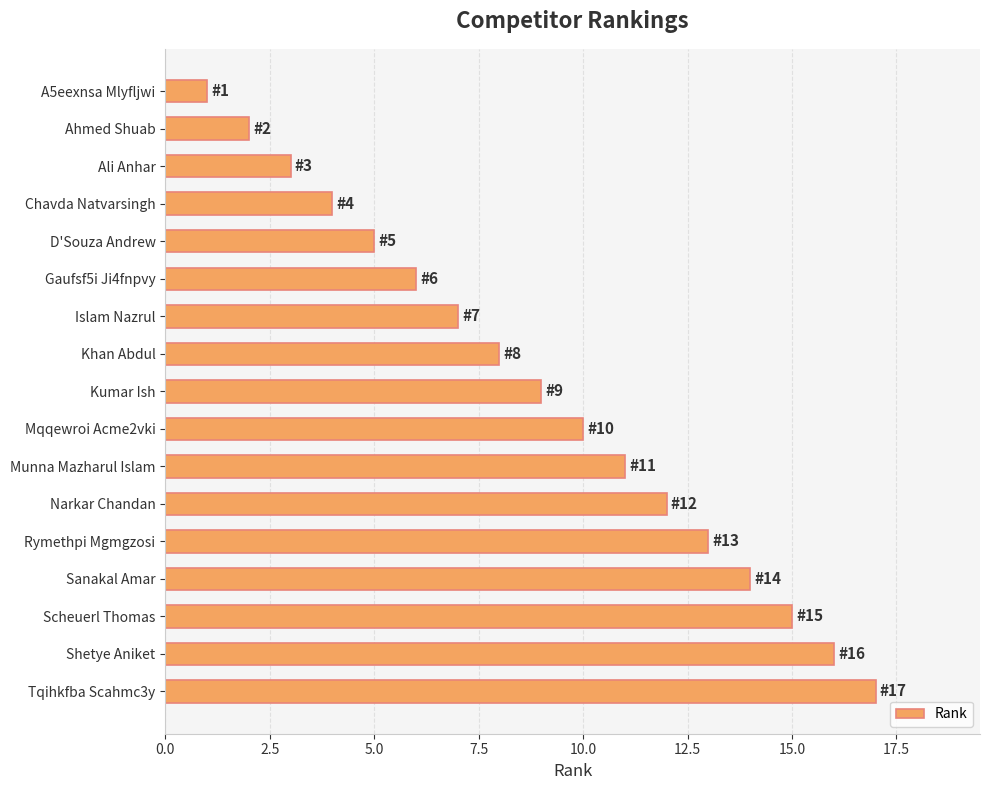

True or false: the data shows 5 at Ali Anhar.

False